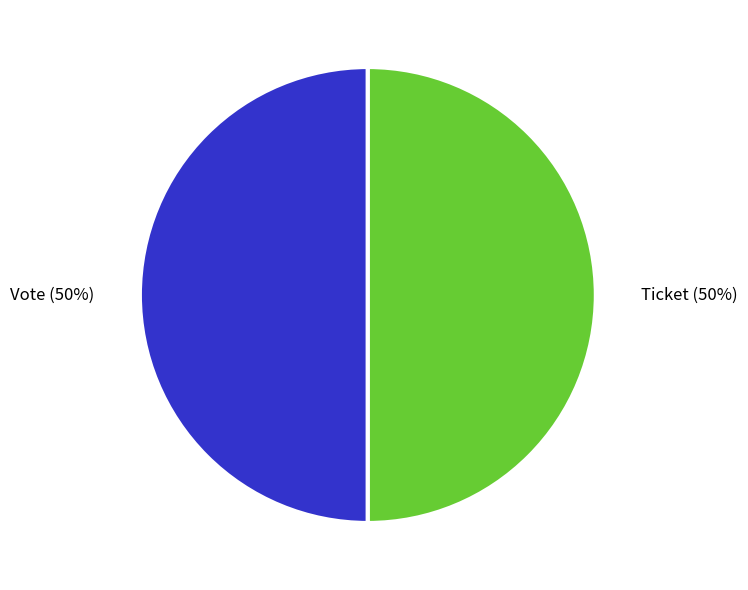

Combined, do Vote and Ticket account for over 50%?

Yes